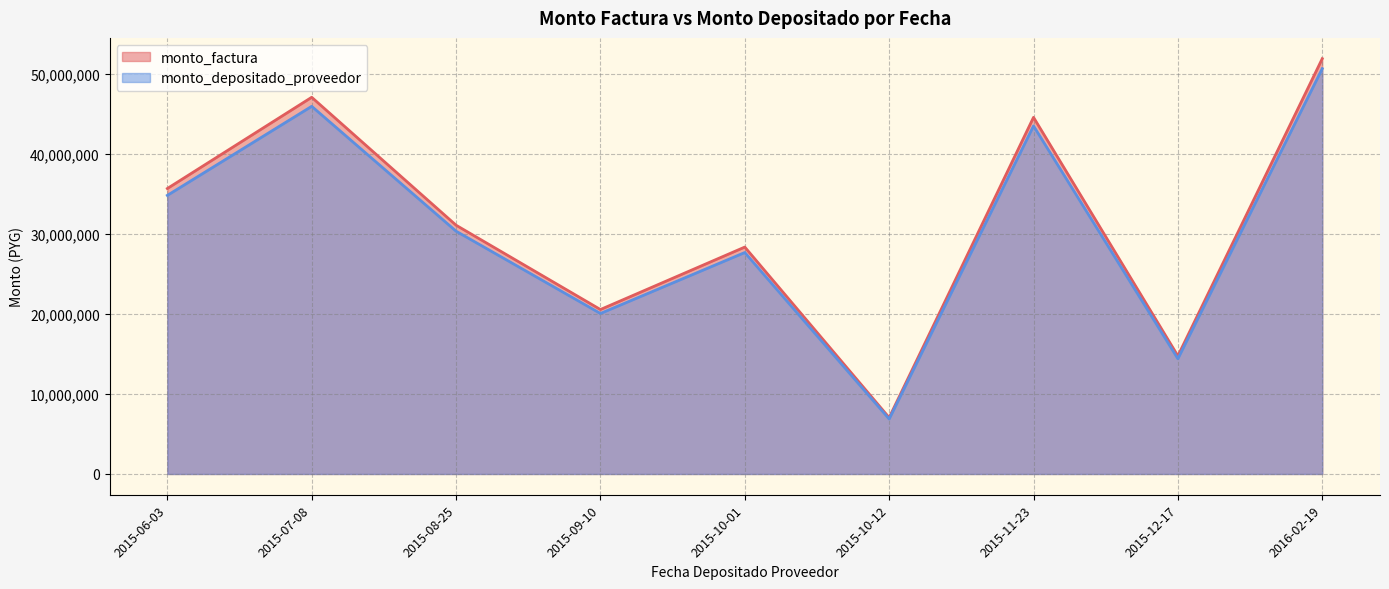

At how many categories does at least one series exceed 26556894?

6